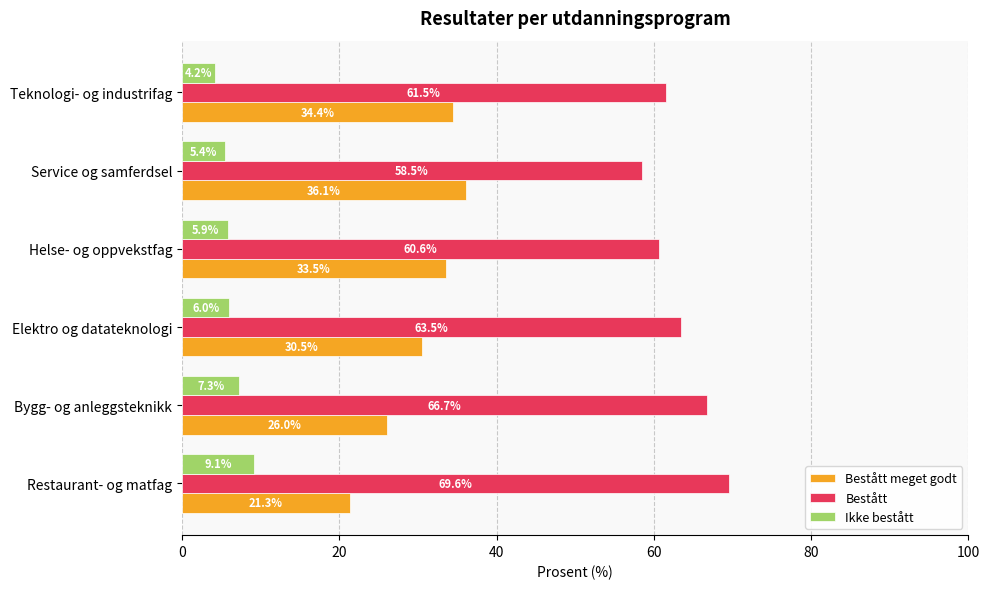

What is the minimum value for Bestått?

58.5